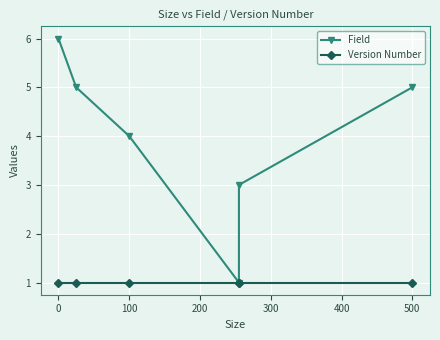

What is the sum of all Version Number values?

6